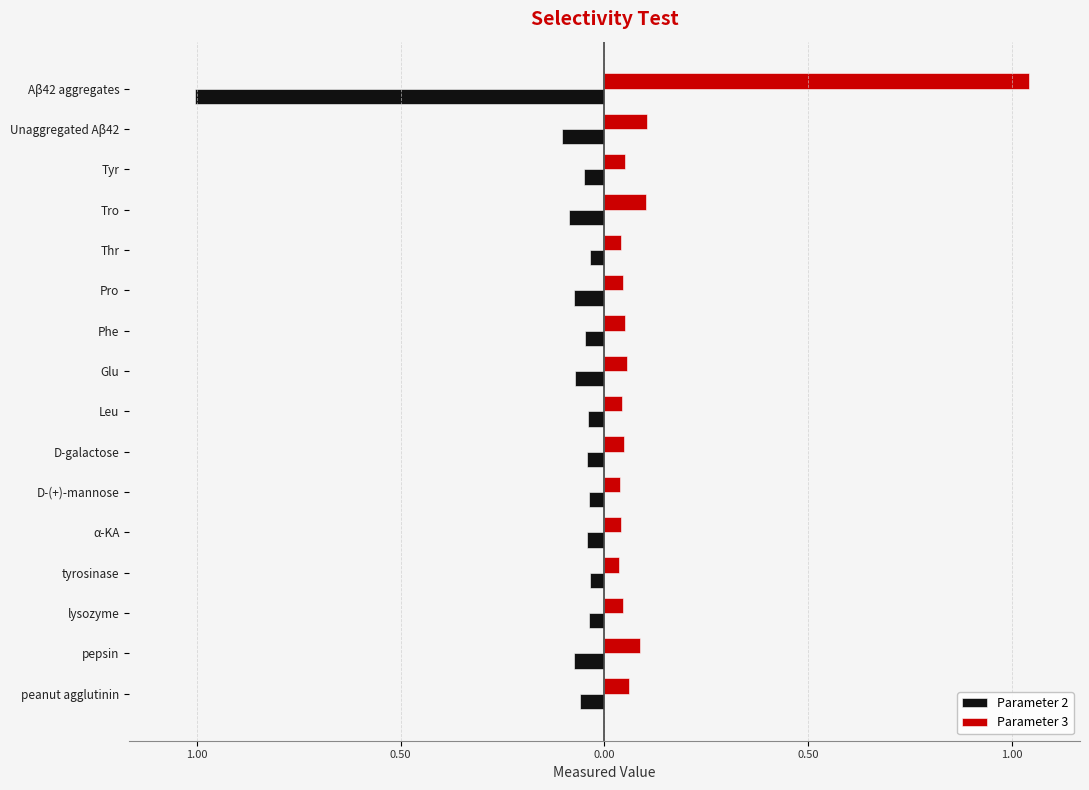

What is the value of the Parameter 2 bar at the 16th from the left?

-1.0